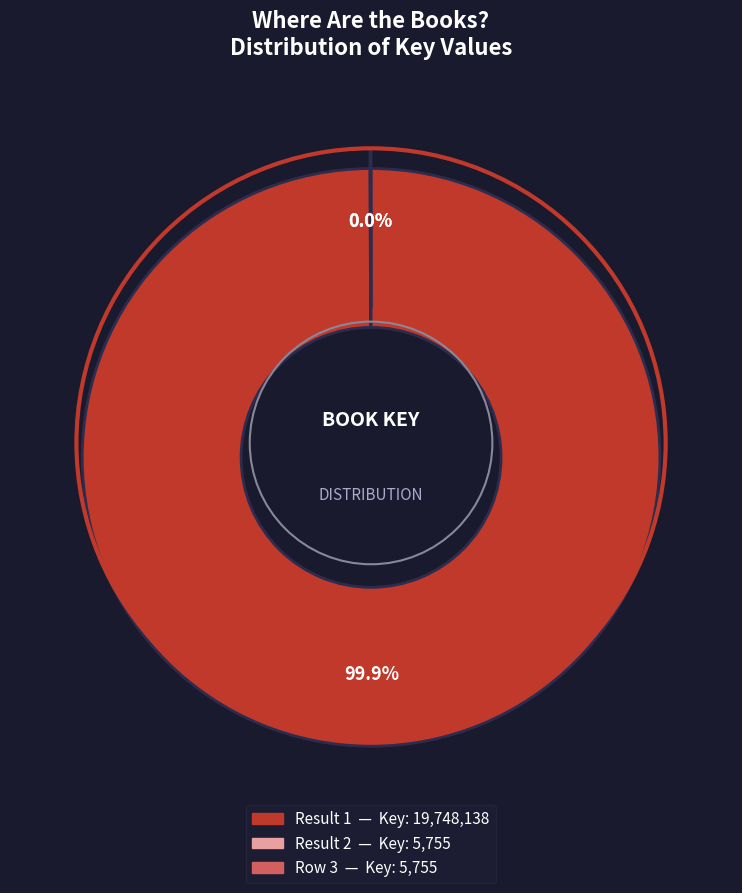

Is there a majority slice in this chart?

Yes